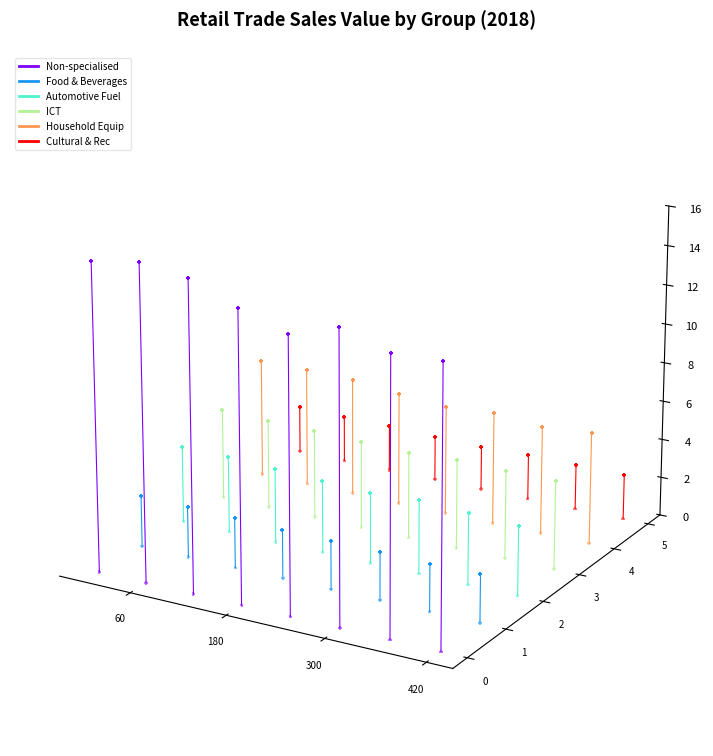

Which series has the largest Y range (max minus min)?

Non-specialised